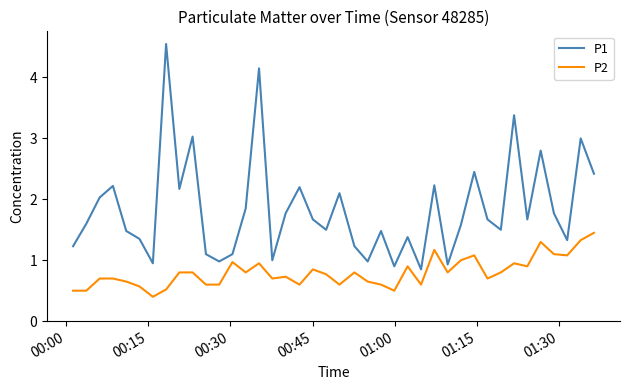

Which series has the largest total across all categories?

P1